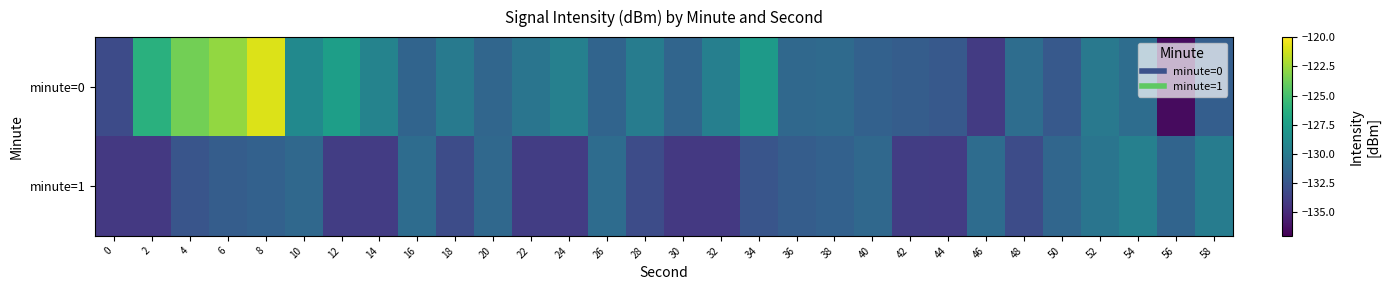

Reading left to right, extract all data points from this chart.

minute=0: 0=-133.1	2=-126.2	4=-123.6	6=-122.7	8=-120.9	10=-128.9	12=-127.5	14=-129.4	16=-131.5	18=-130.0	20=-131.4	22=-130.4	24=-129.6	26=-131.5	28=-129.9	30=-131.4	32=-129.6	34=-127.8	36=-131.3	38=-131.1	40=-131.7	42=-132.0	44=-132.2	46=-134.0	48=-130.9	50=-132.3	52=-130.1	54=-130.9	56=-136.5	58=-131.9
minute=1: 0=-134.2	2=-134.2	4=-132.5	6=-132.0	8=-131.8	10=-131.2	12=-133.9	14=-134.0	16=-131.0	18=-133.1	20=-131.2	22=-133.9	24=-134.0	26=-131.0	28=-133.1	30=-134.2	32=-134.2	34=-132.5	36=-132.0	38=-131.8	40=-131.2	42=-133.9	44=-134.0	46=-131.0	48=-133.1	50=-131.4	52=-130.4	54=-129.6	56=-131.5	58=-129.9